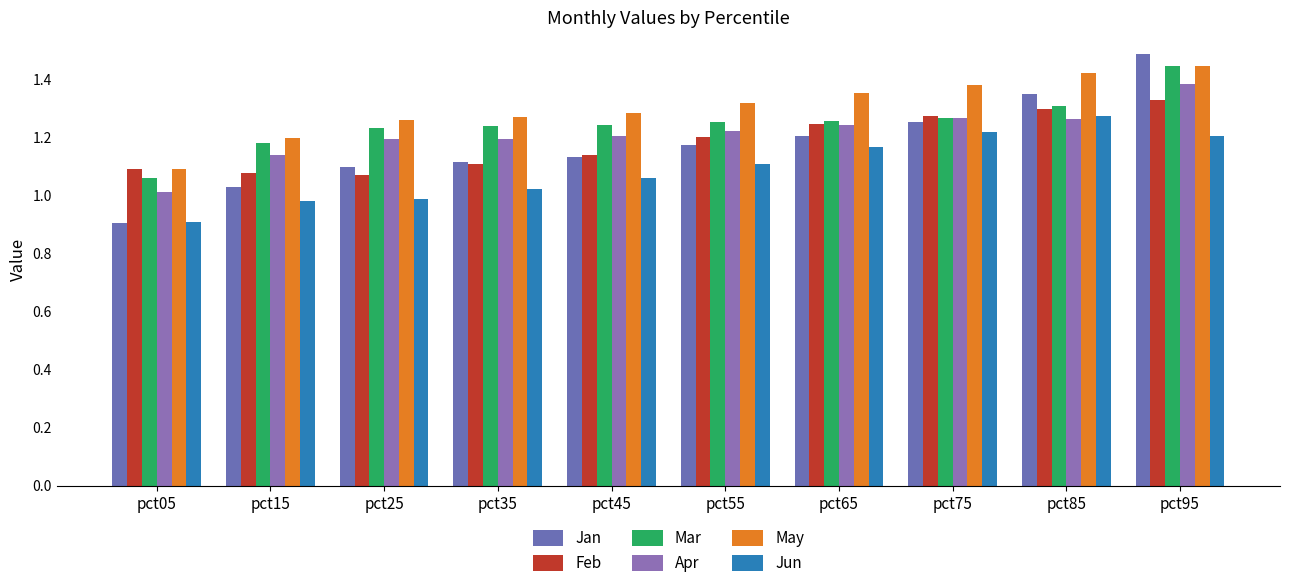

How many bars are there in total?

60